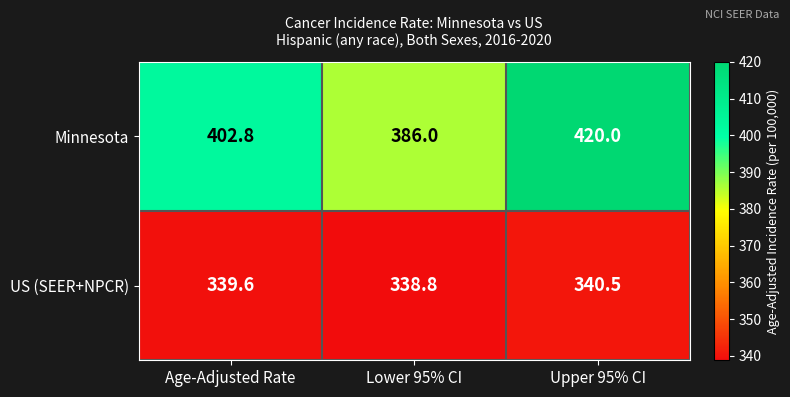

What is the spread (max minus min) of values at Lower 95% CI?

47.2